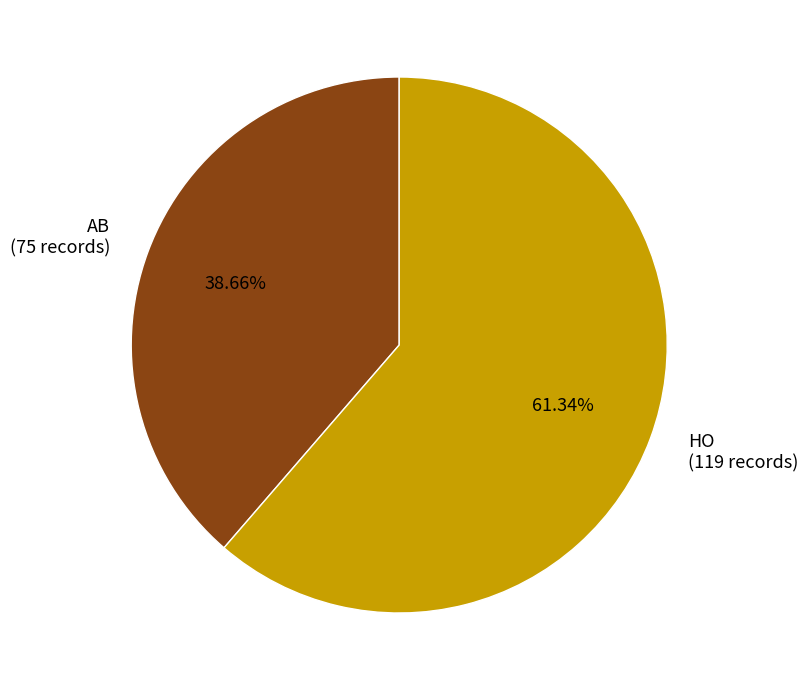

Does HO represent more than half of the total?

Yes